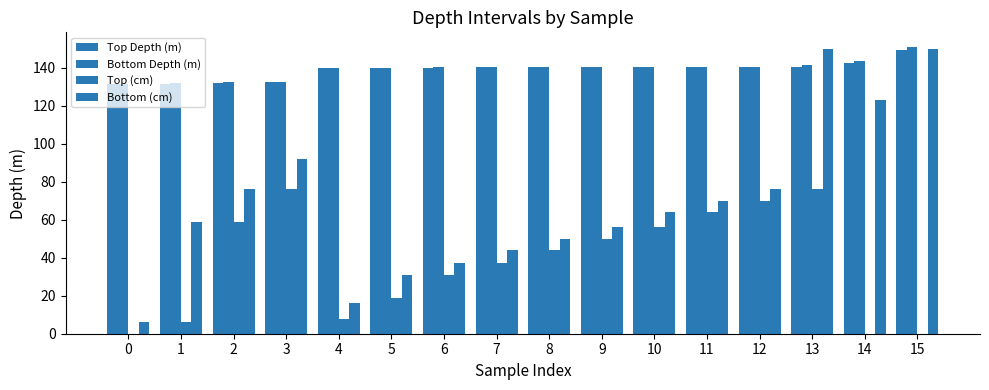

How many groups of bars are there?

16